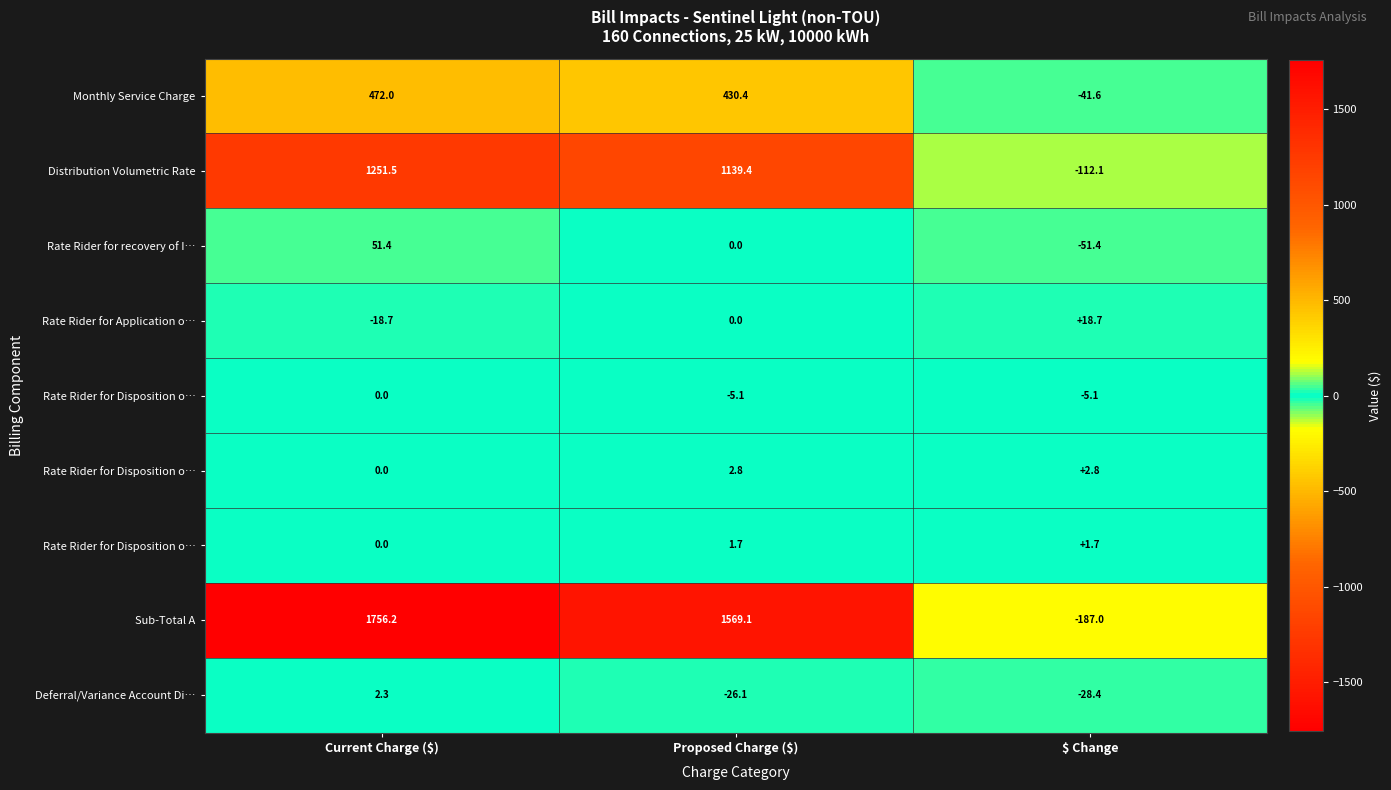

Between $ Change and Current Charge ($), which is larger?

Current Charge ($)